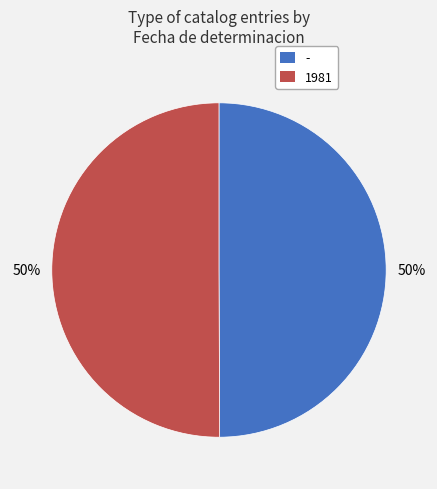

Is the sum of - and 1981 greater than half?

Yes